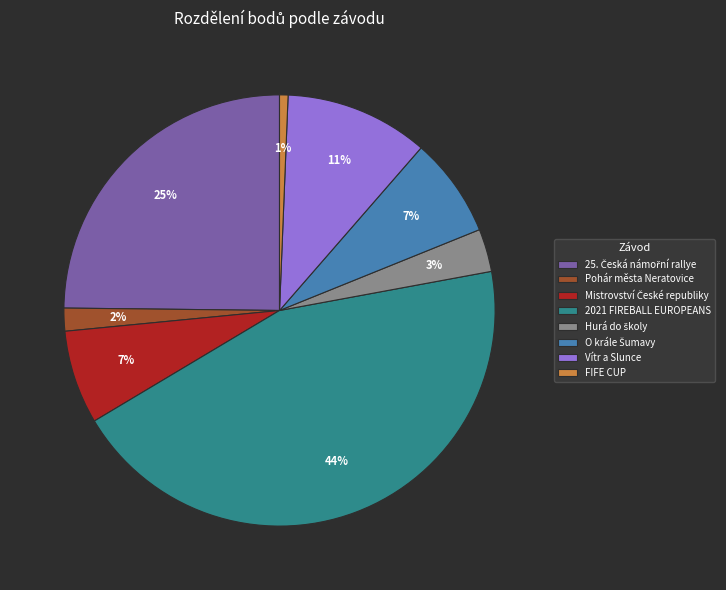

Between Pohár města Neratovice and Vítr a Slunce, which is larger?

Vítr a Slunce